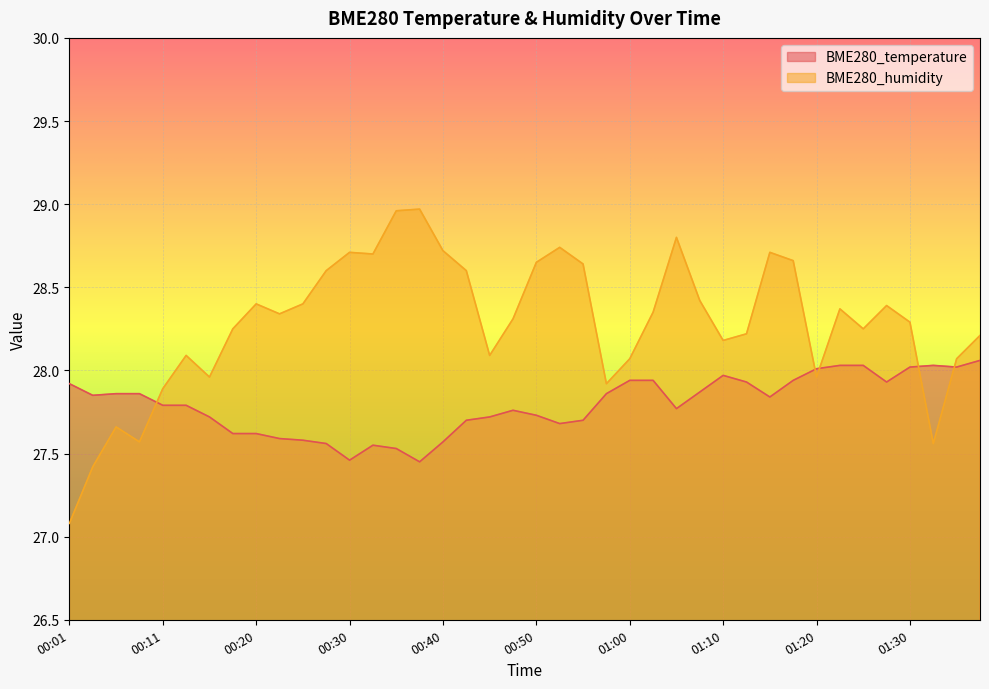

Where do BME280_humidity and BME280_temperature first cross each other?

00:08 and 00:11